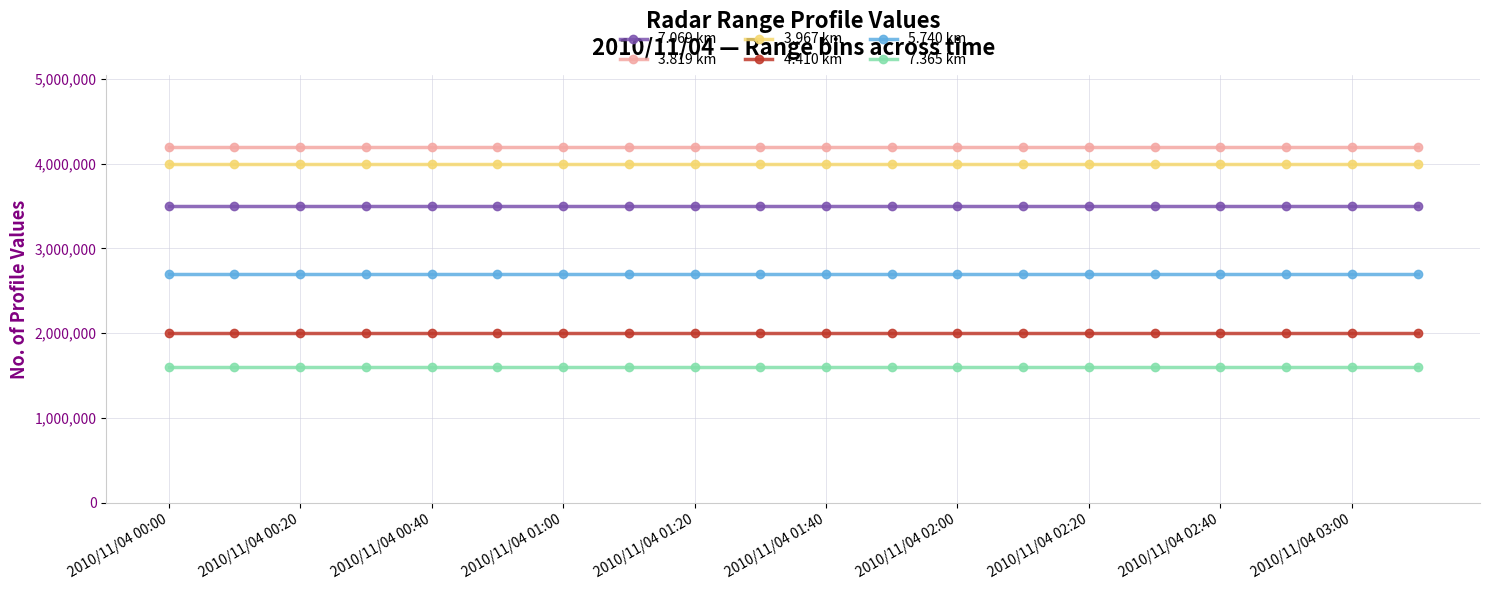

What is the value of the 3.819 km point at the 14th from the left?

4200000